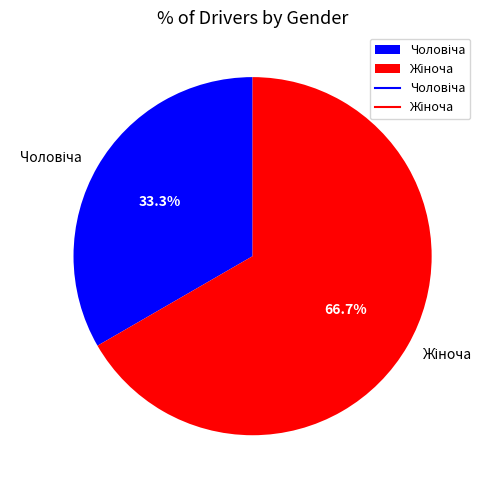

Is there any slice that represents more than half of the pie?

Yes